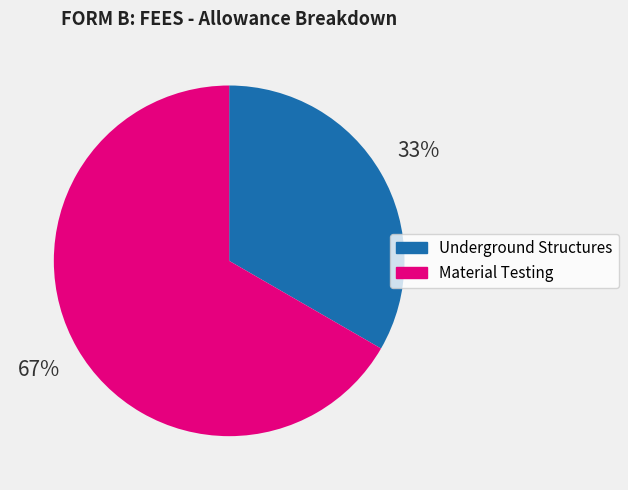

What percentage is the Material Testing slice, to the nearest percent?

67%